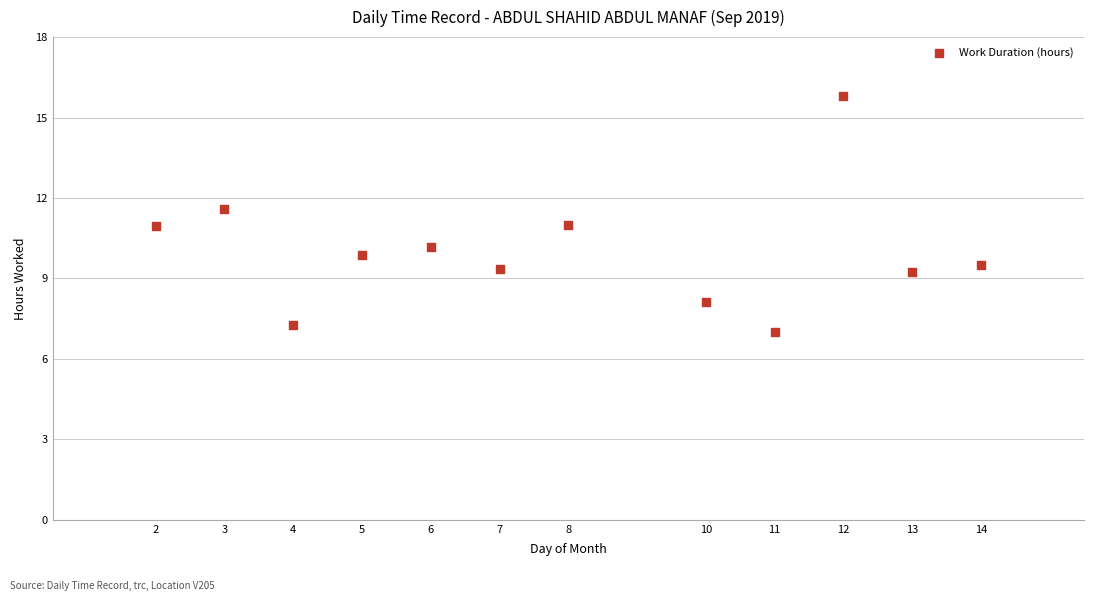

What is the range of Y values (max minus min)?

8.8